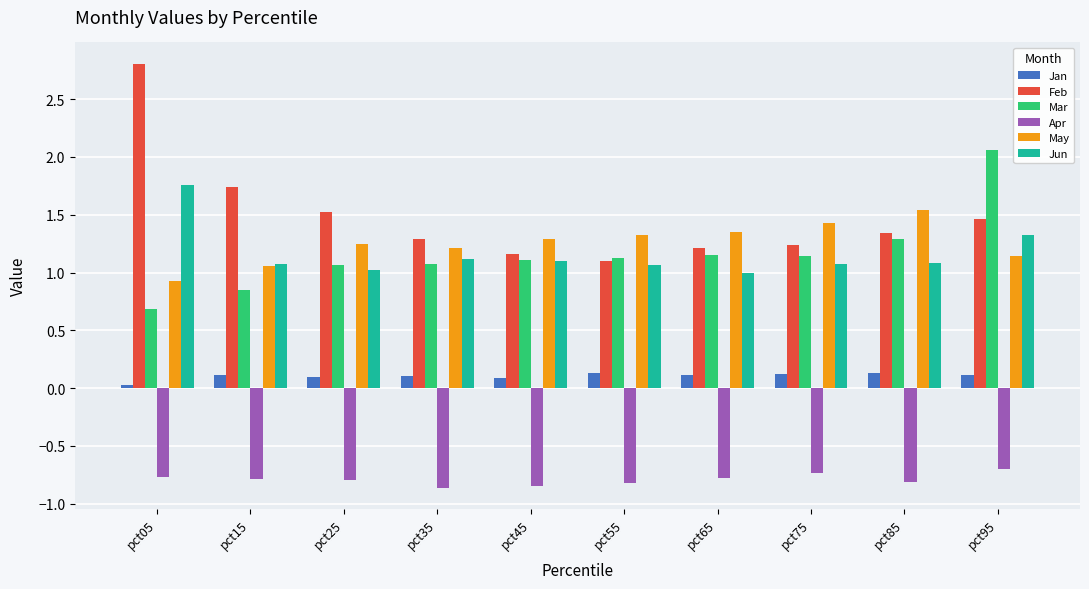

What is the maximum value shown in the chart?

2.8